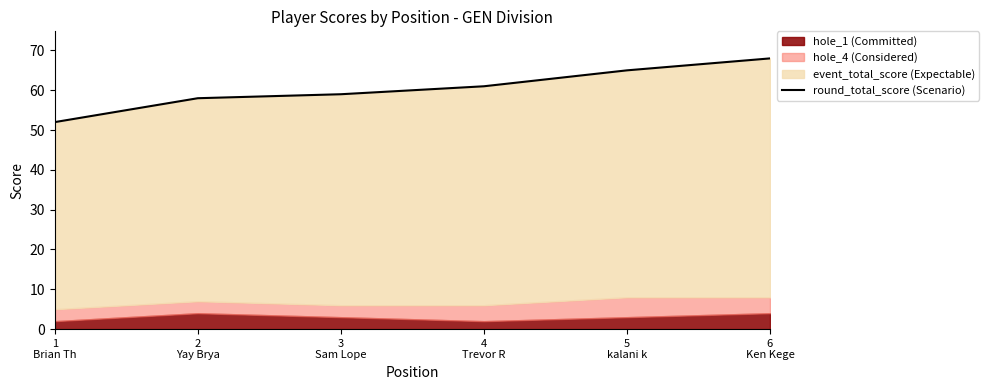

The chart shows a value of 20 at 4
Trevor R. True or false?

False